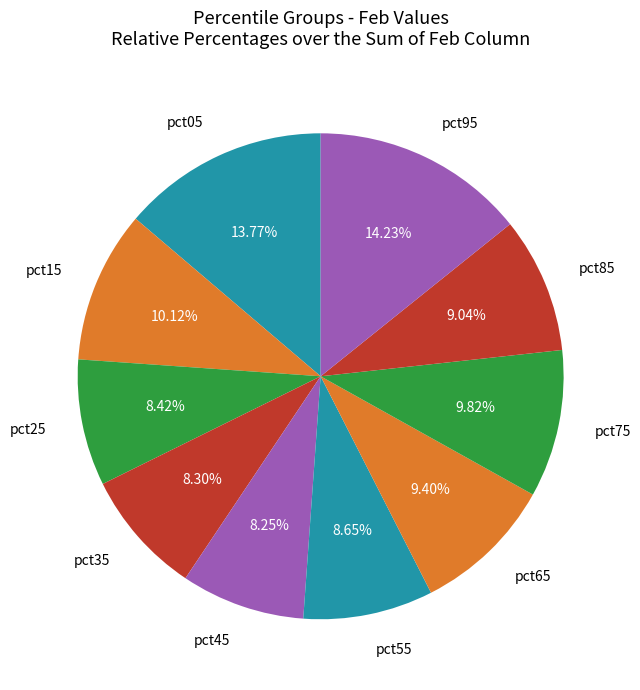

Is it true that pct55 is 9% of the pie?

True